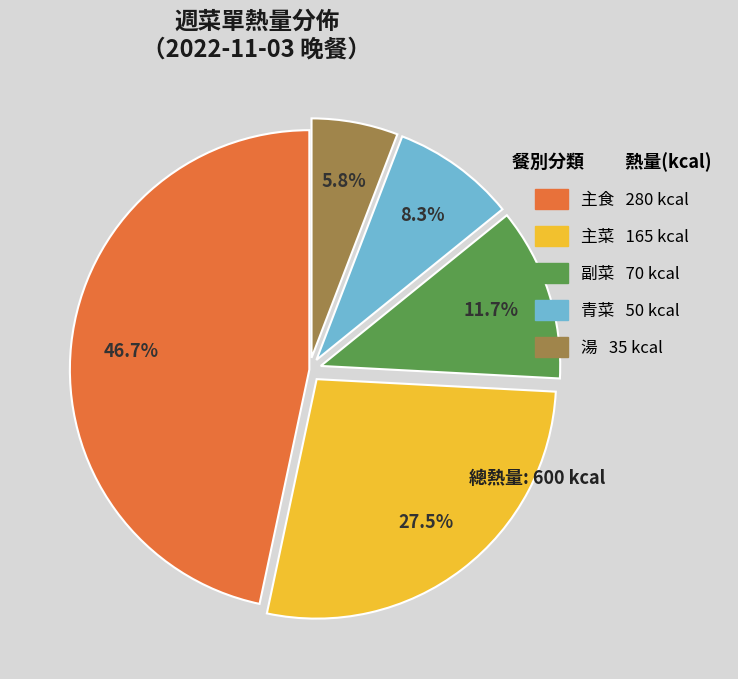

Count the number of slices in the pie.

5